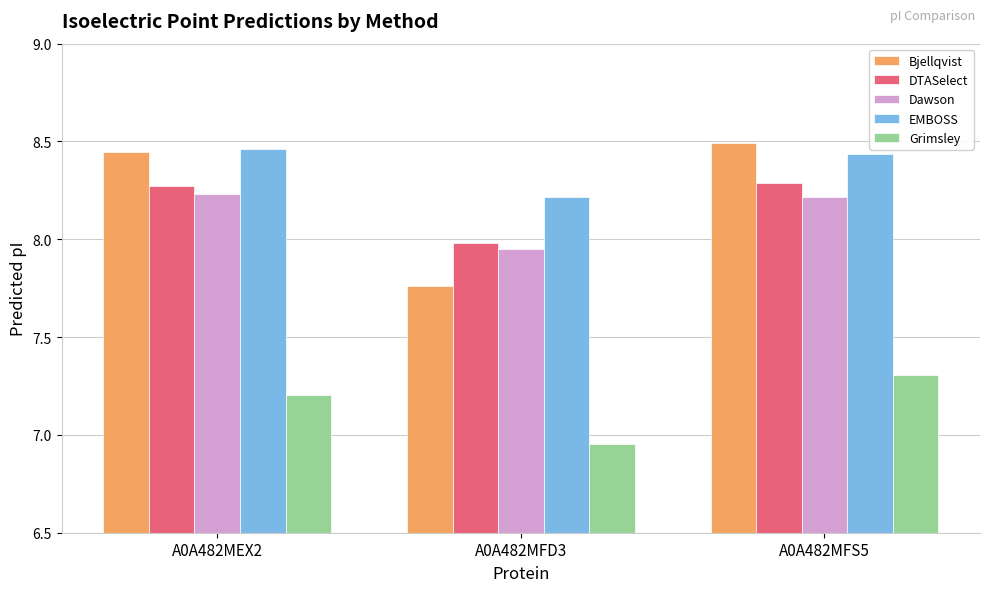

At which label does EMBOSS reach its minimum?

A0A482MFD3